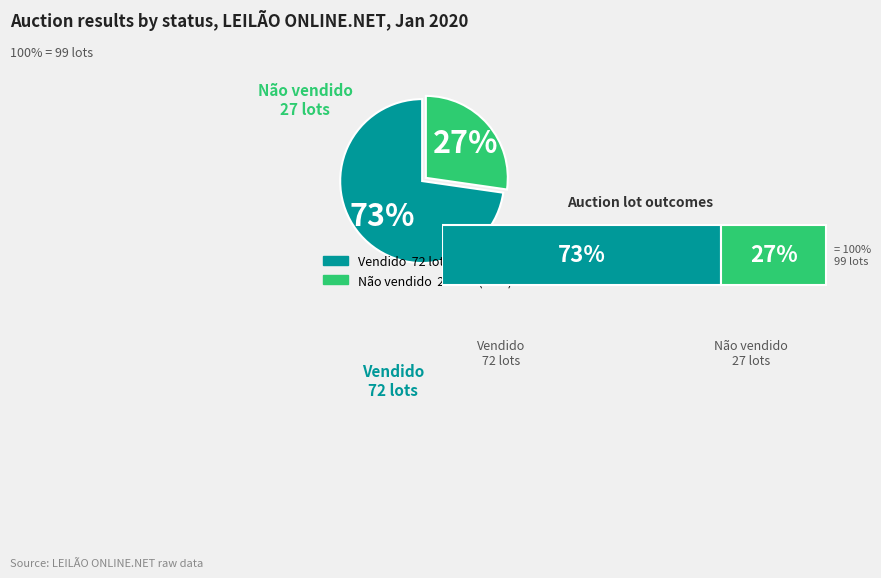

Which slice is the smallest?

Não vendido